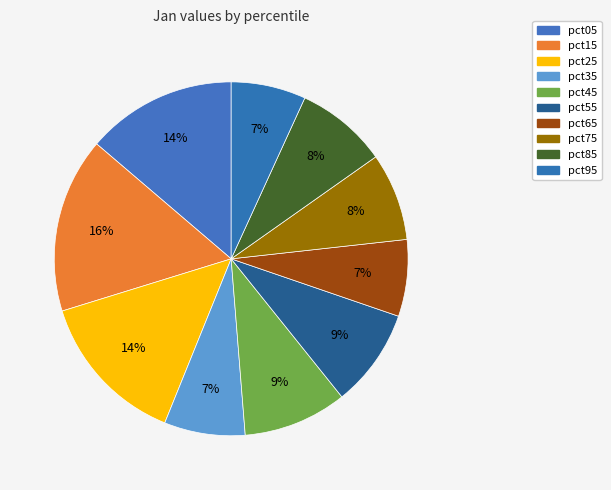

How many segments does this pie chart have?

10